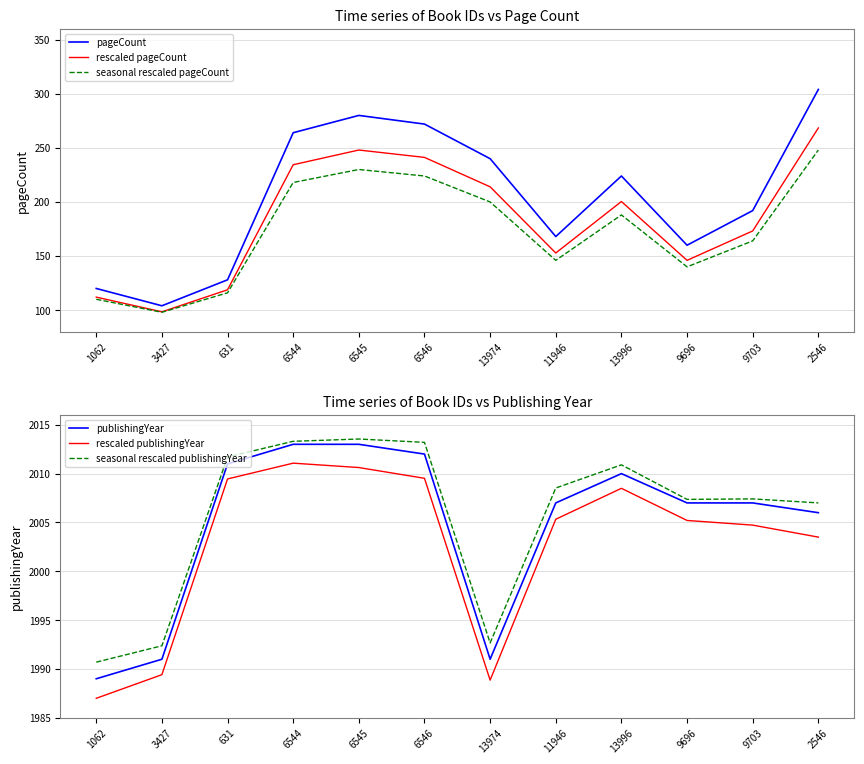

Is it true that pageCount equals 104.0 at 3427?

True